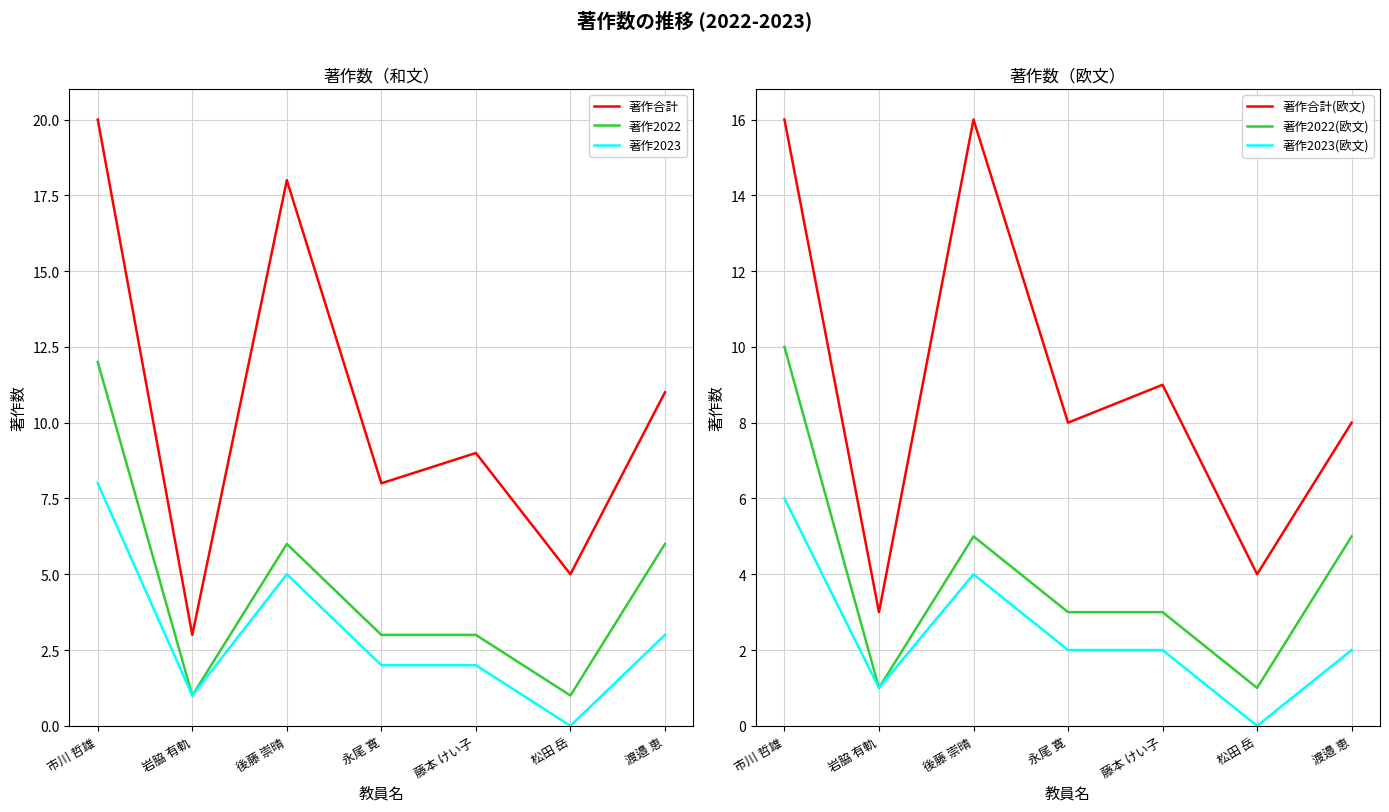

Does the chart display data point markers on the line(s)?

No